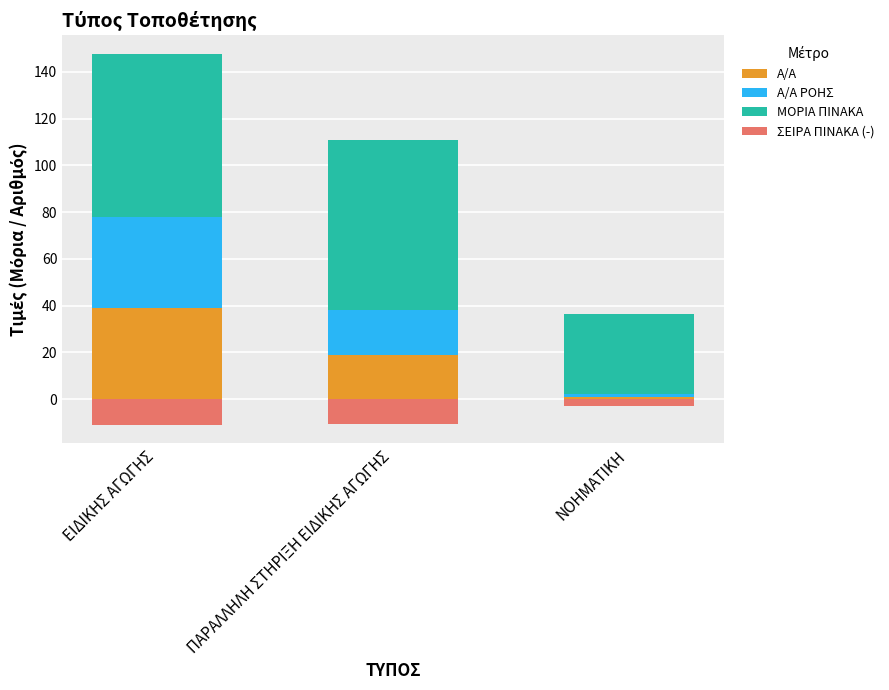

What is the minimum value for ΜΟΡΙΑ ΠΙΝΑΚΑ?

34.4